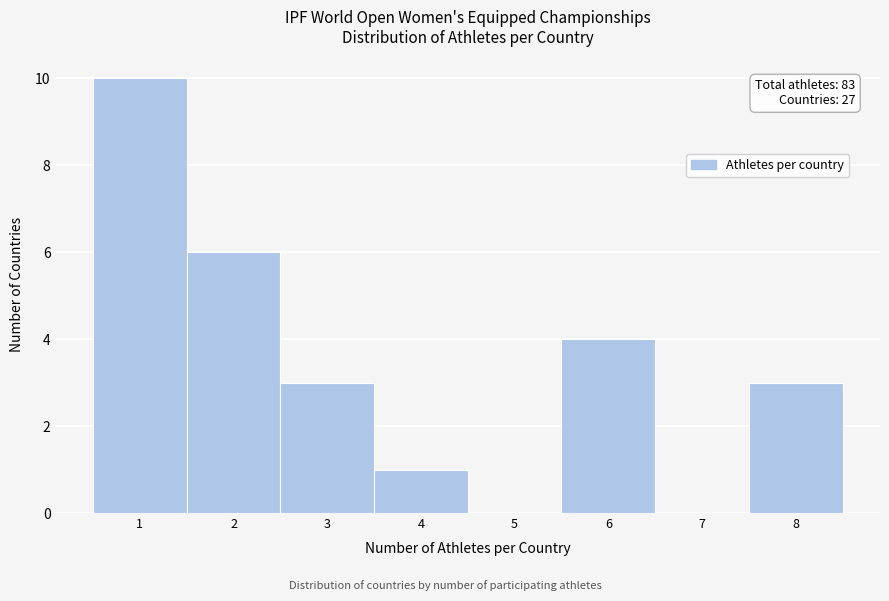

Which range on the x-axis has the tallest bar?

0.5 to 1.5